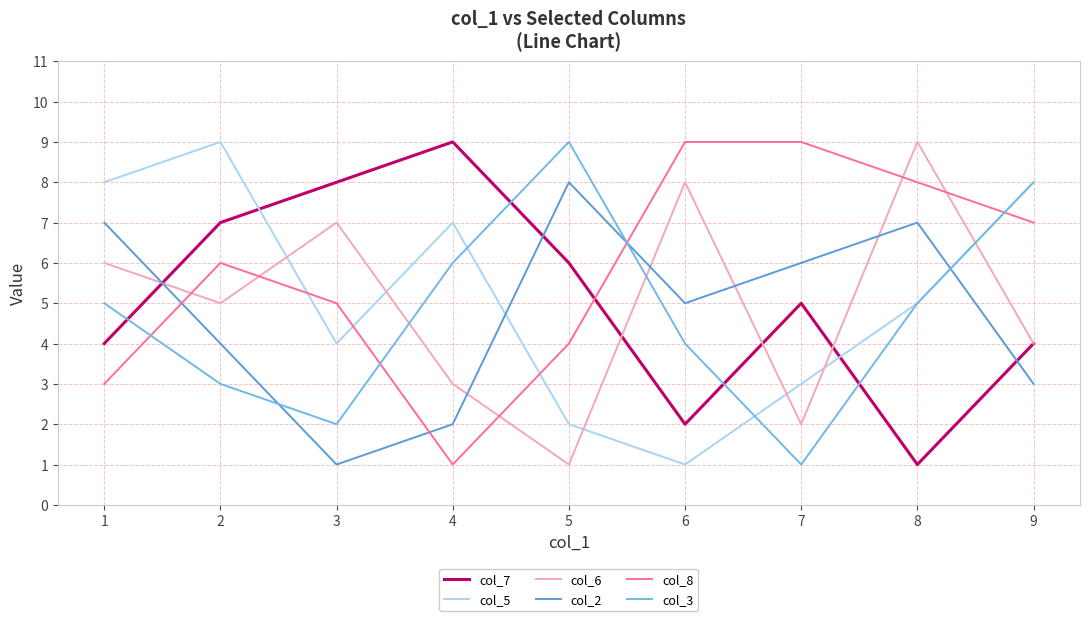

What is the maximum value for col_2?

8